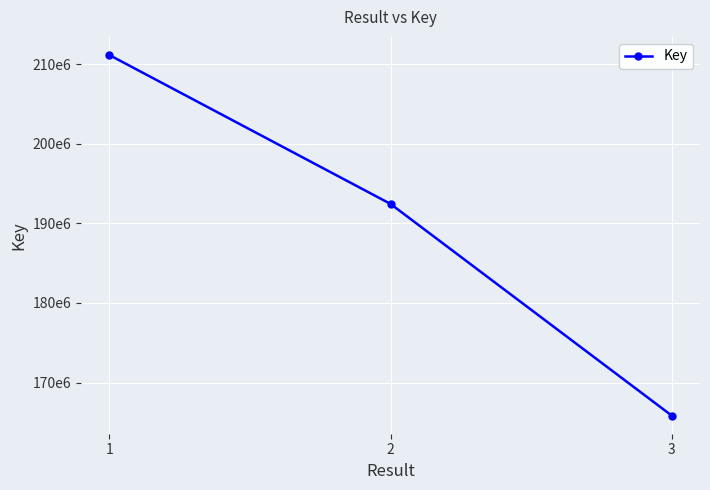

Where does the data first go above 192437862?

1